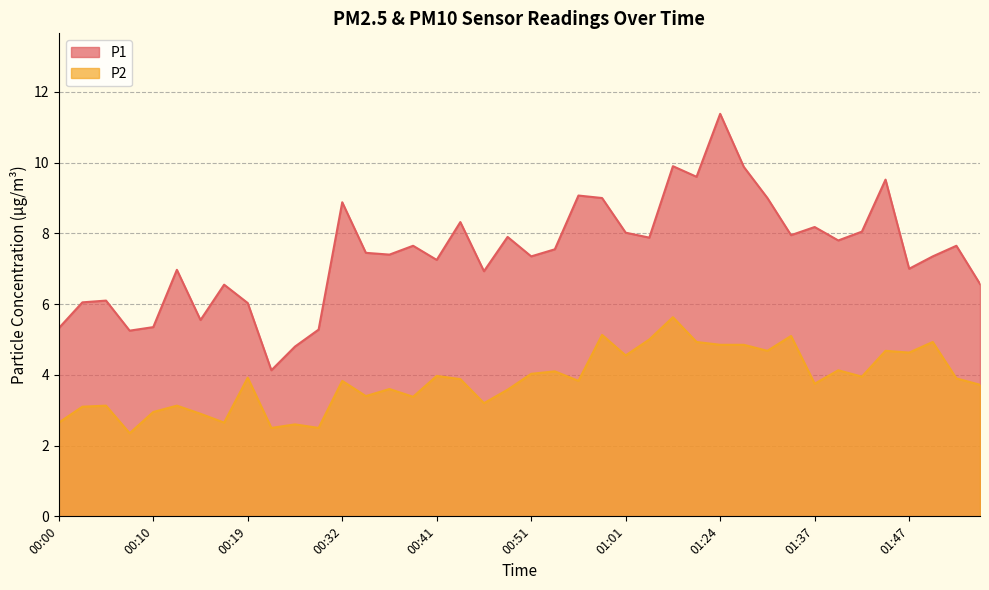

Which series has the widest spread of values?

P1